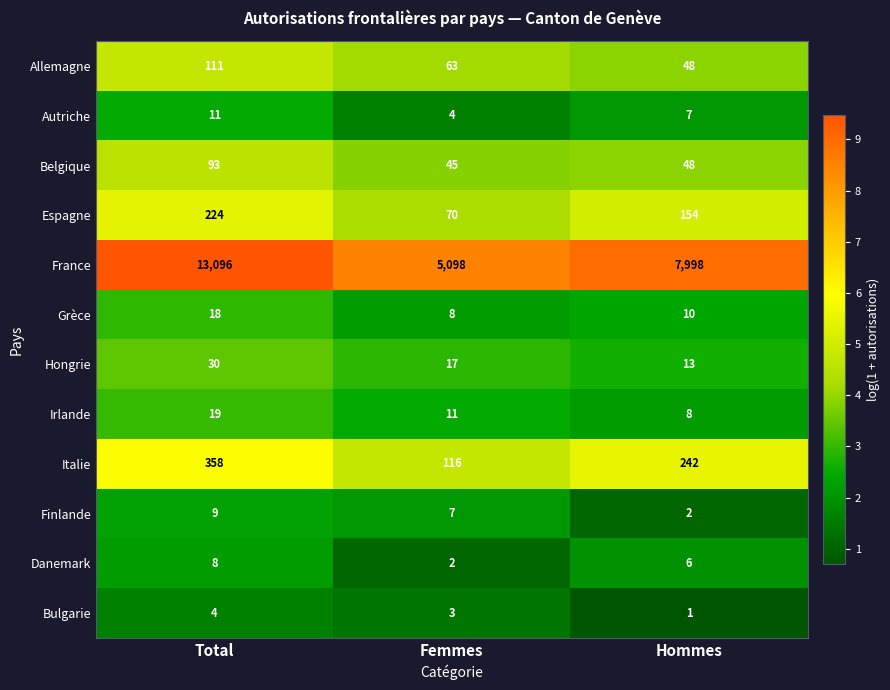

What is the greatest value displayed?

13096